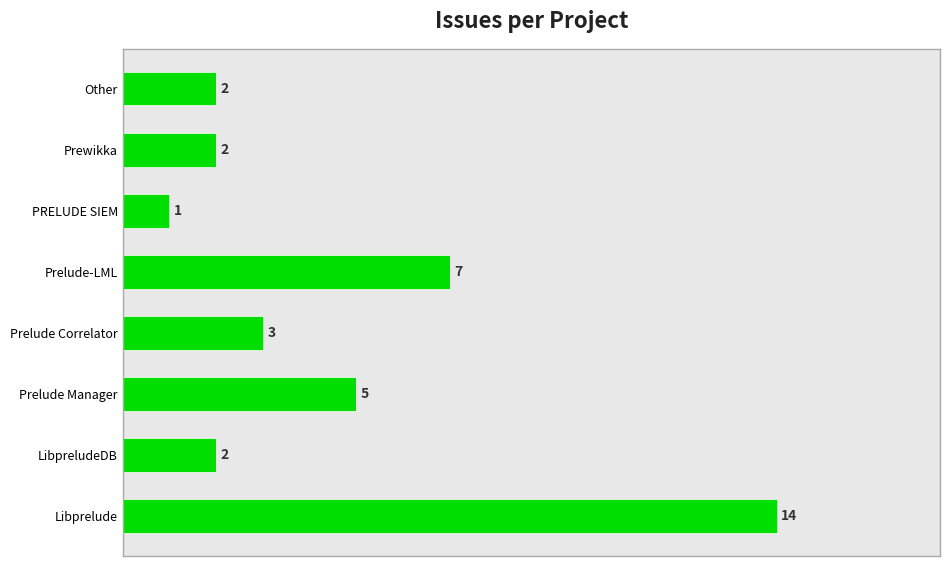

Where is the data nearest to the value 7?

Prelude-LML